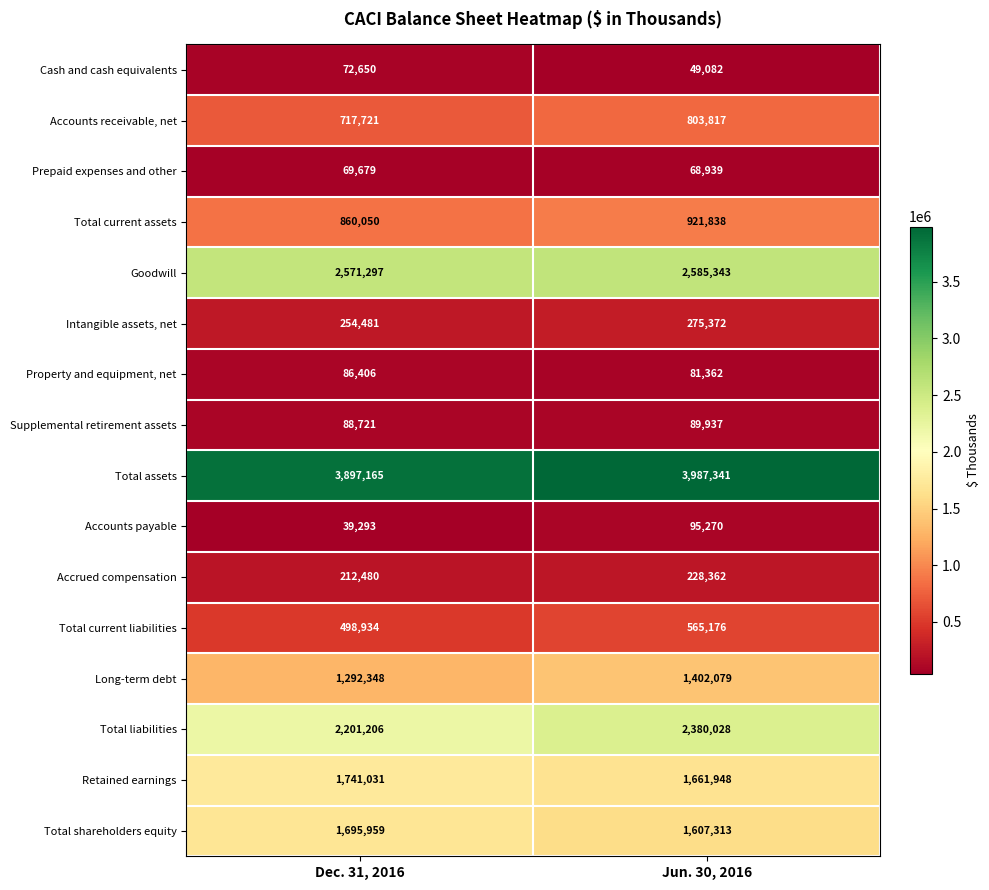

Is it true that Property and equipment, net equals 141957 at Dec. 31, 2016?

False